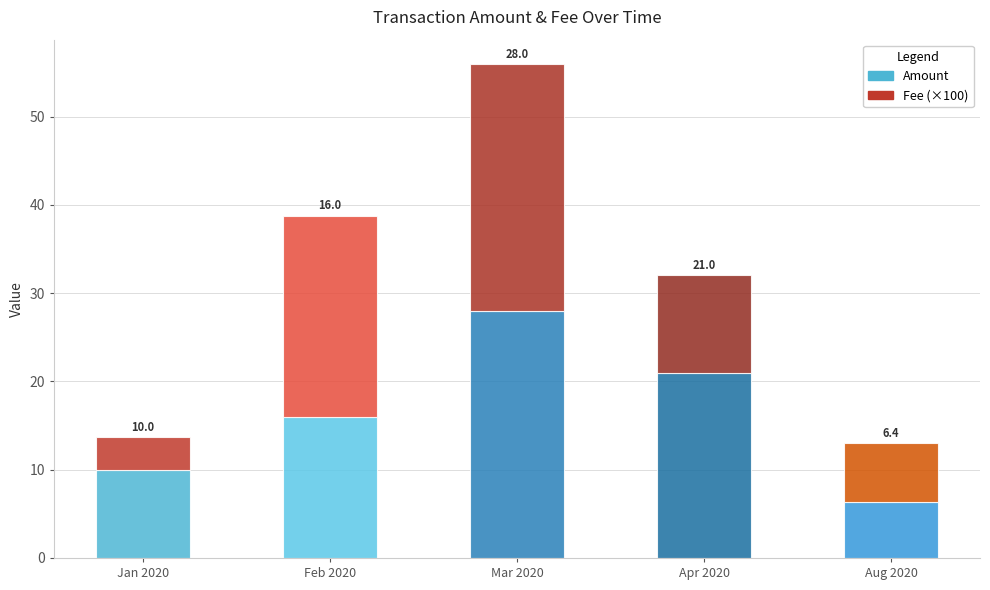

At which label is Amount closest to 17?

Feb 2020